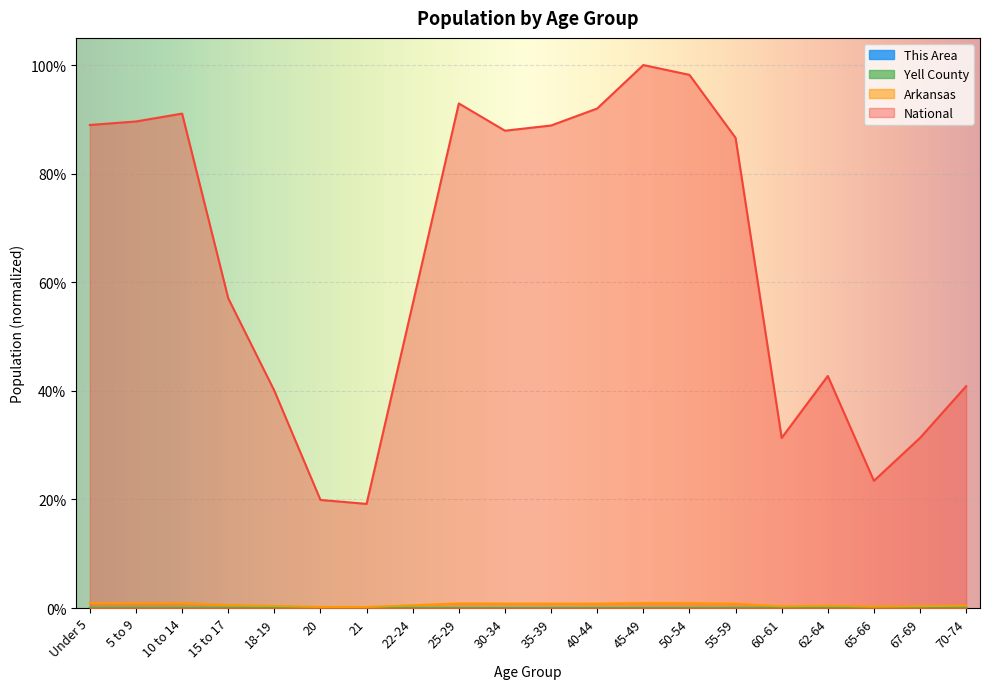

Does the chart display data point markers on the line(s)?

No